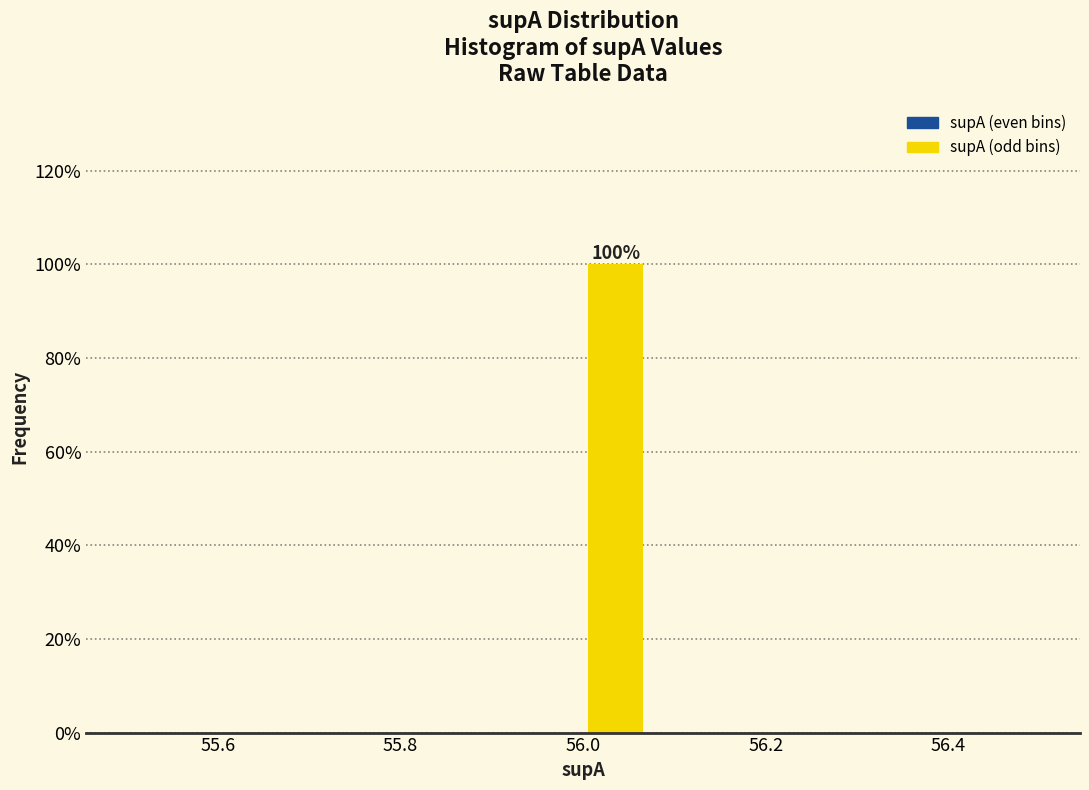

Around what value on the x-axis is the tallest bar? Give the approximate position of its centre, as read against the axis.

56.04